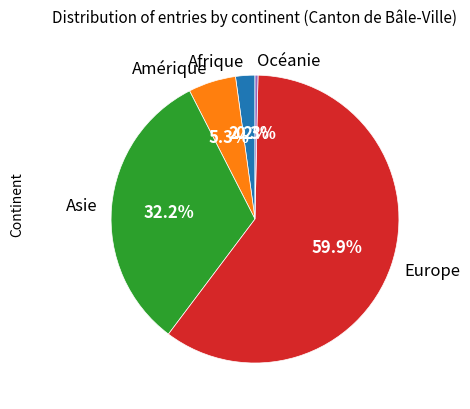

Is it true that Asie is 32% of the pie?

True